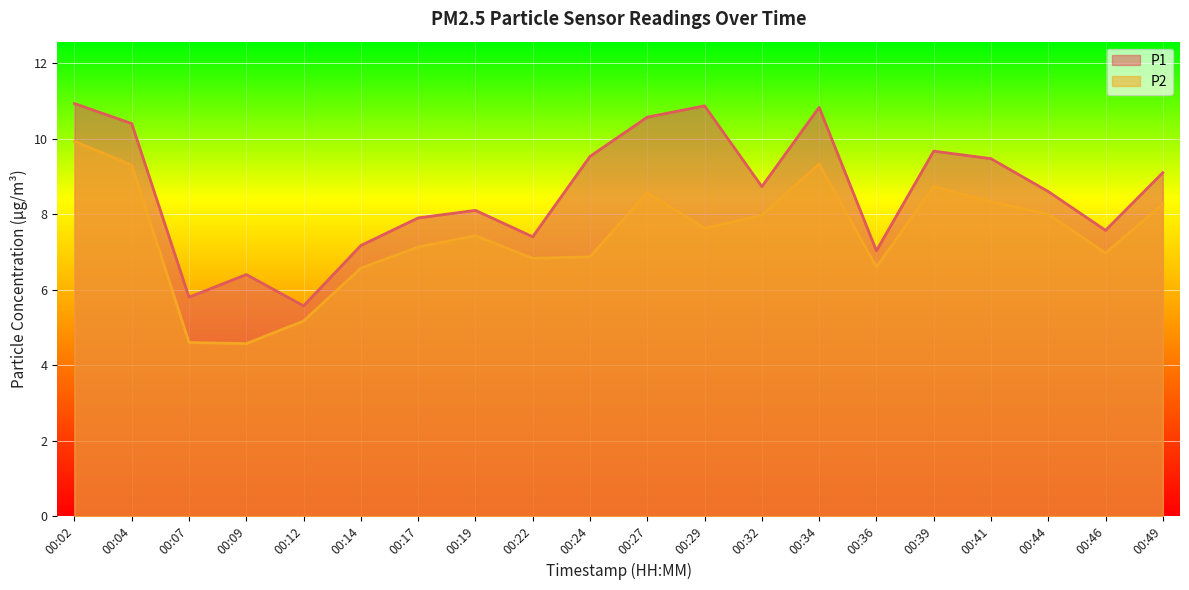

Where is P1 nearest to the value 8?

00:17